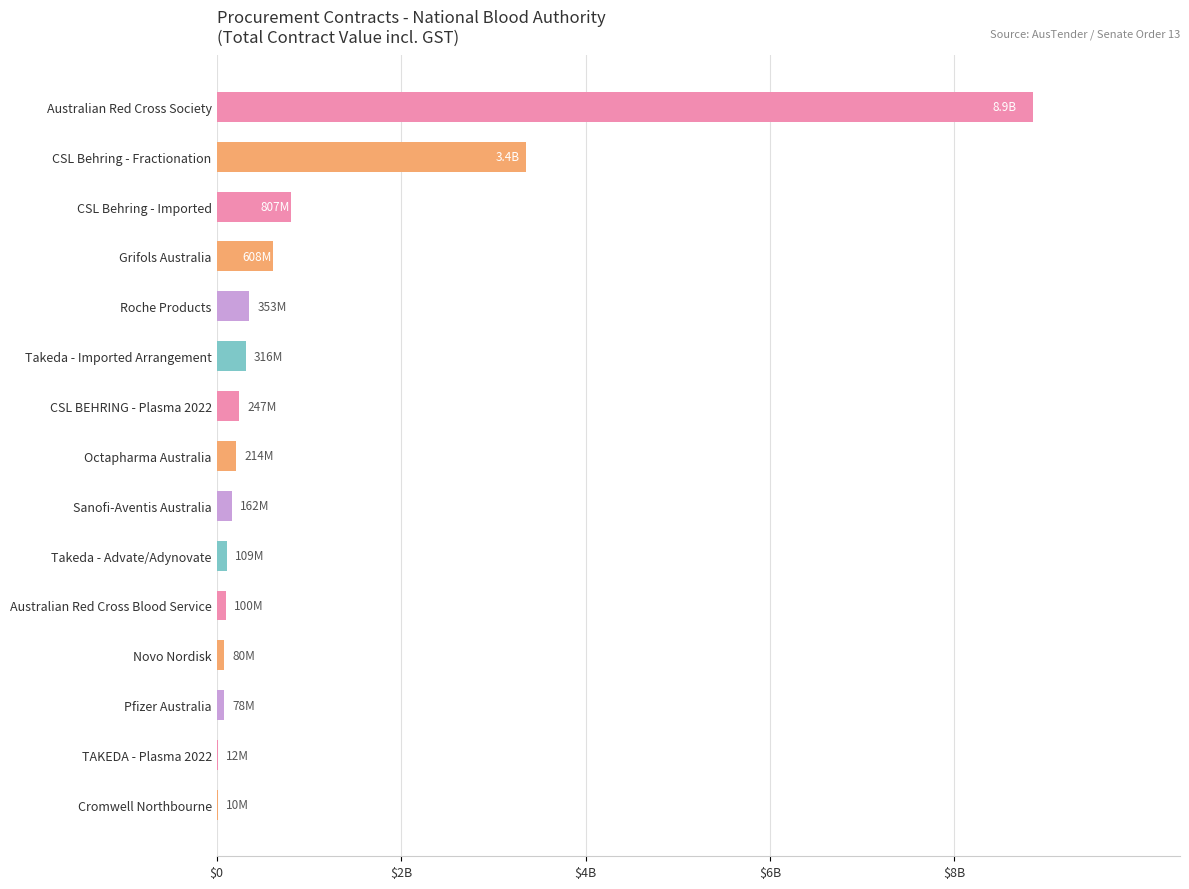

What is the sum of all values?

15299582527